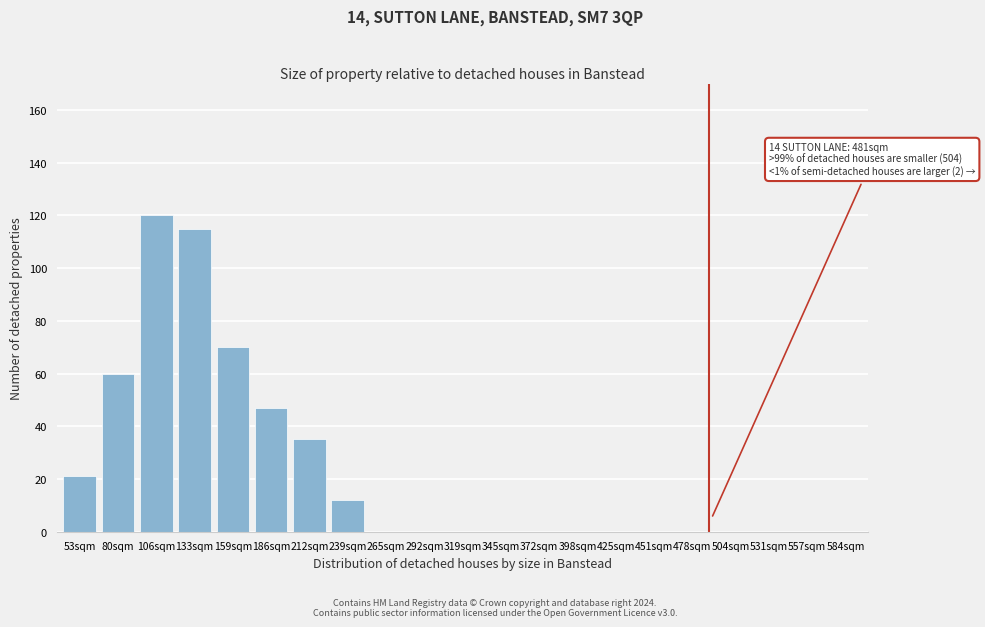

Reading left to right, what are all the values shown in this chart?

53sqm=21	80sqm=60	106sqm=120	133sqm=115	159sqm=70	186sqm=47	212sqm=35	239sqm=12	265sqm=0	292sqm=0	319sqm=0	345sqm=0	372sqm=0	398sqm=0	425sqm=0	451sqm=0	478sqm=0	504sqm=0	531sqm=0	557sqm=0	584sqm=0